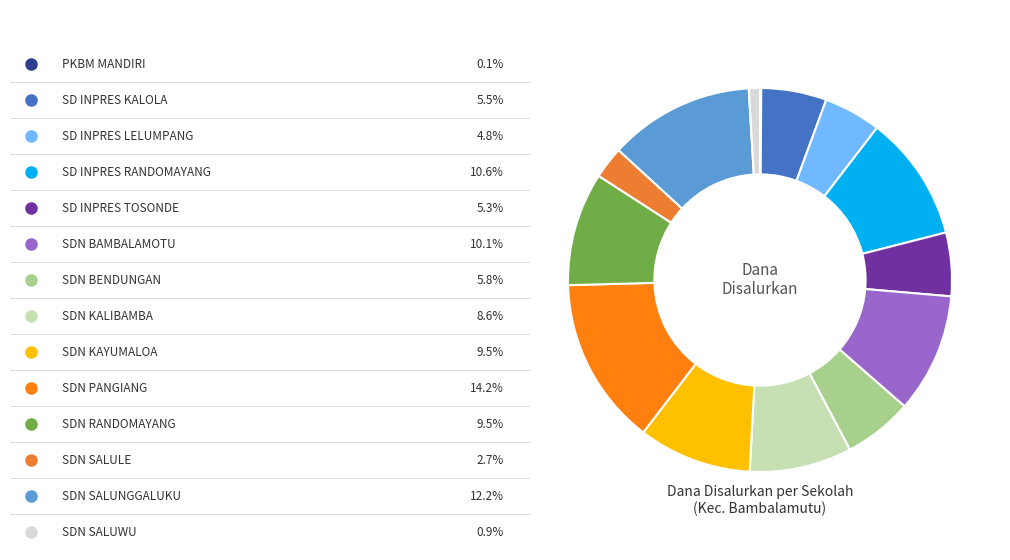

Which slice is the largest?

SDN PANGIANG